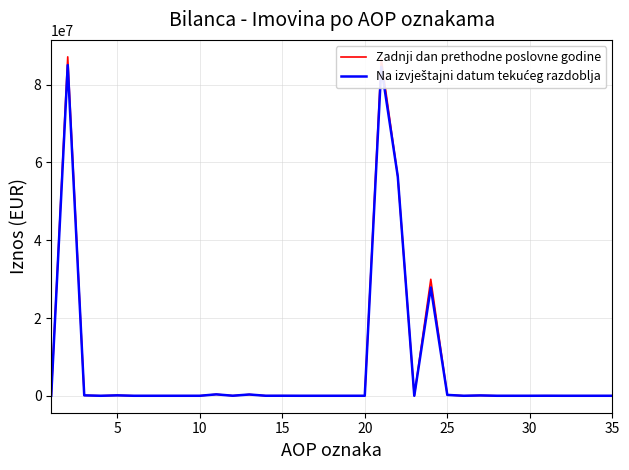

Which series has the widest spread of values?

Zadnji dan prethodne poslovne godine